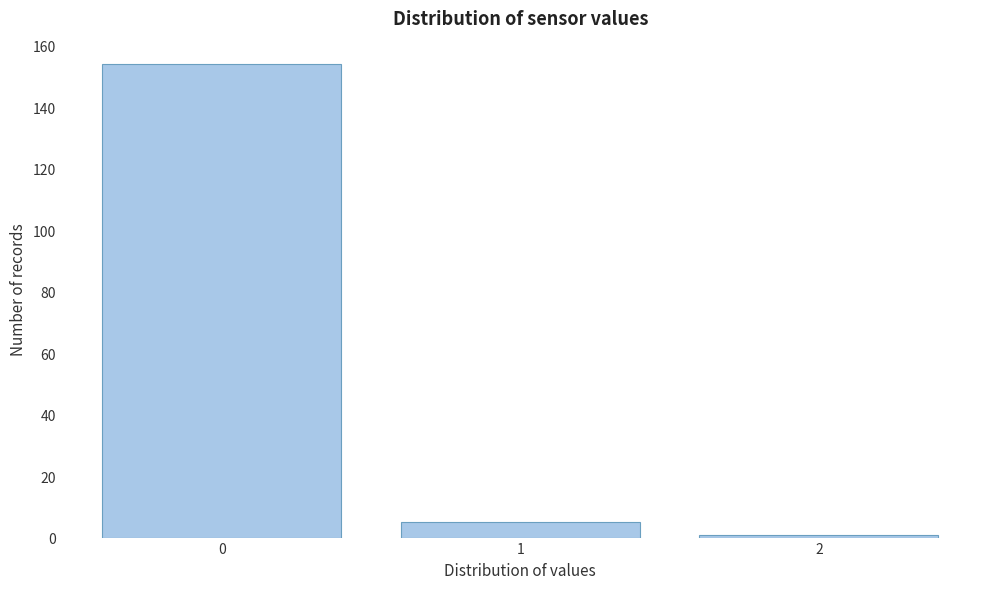

Reading right to left, what are all the values shown in this chart?

1	5	154